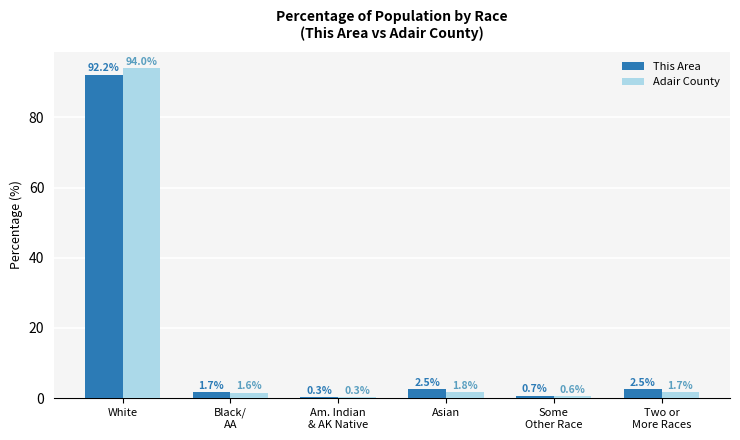

The value of Adair County at White is 158.5. True or false?

False